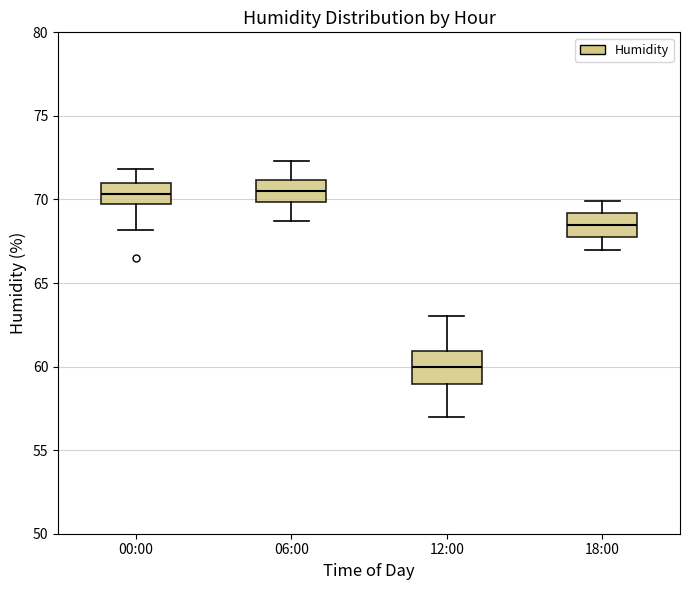

Where does the upper whisker of the box for 18:00 end on the y-axis? The values are not printed on the chart, so give them approximately, as read against the axis.

70.0